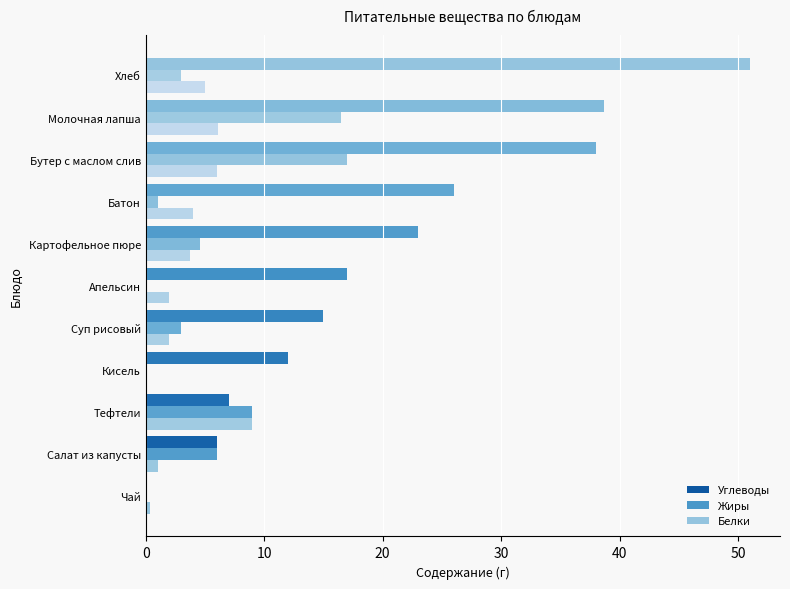

What is the value of the Жиры bar at the 7th from the left?

4.6